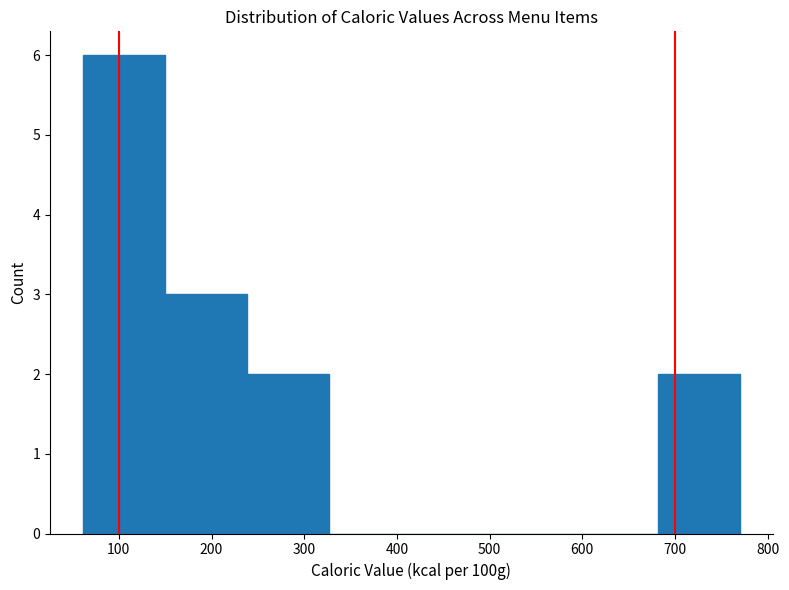

Reading left to right, list every bar in this chart as the range it spans on the x-axis followed by its height. Neither the bar edges nor the heights are printed on the chart, so give them approximately, as read against the axes.

60 to 150: 6
150 to 240: 3
240 to 330: 2
330 to 420: 0
420 to 500: 0
500 to 590: 0
590 to 680: 0
680 to 770: 2